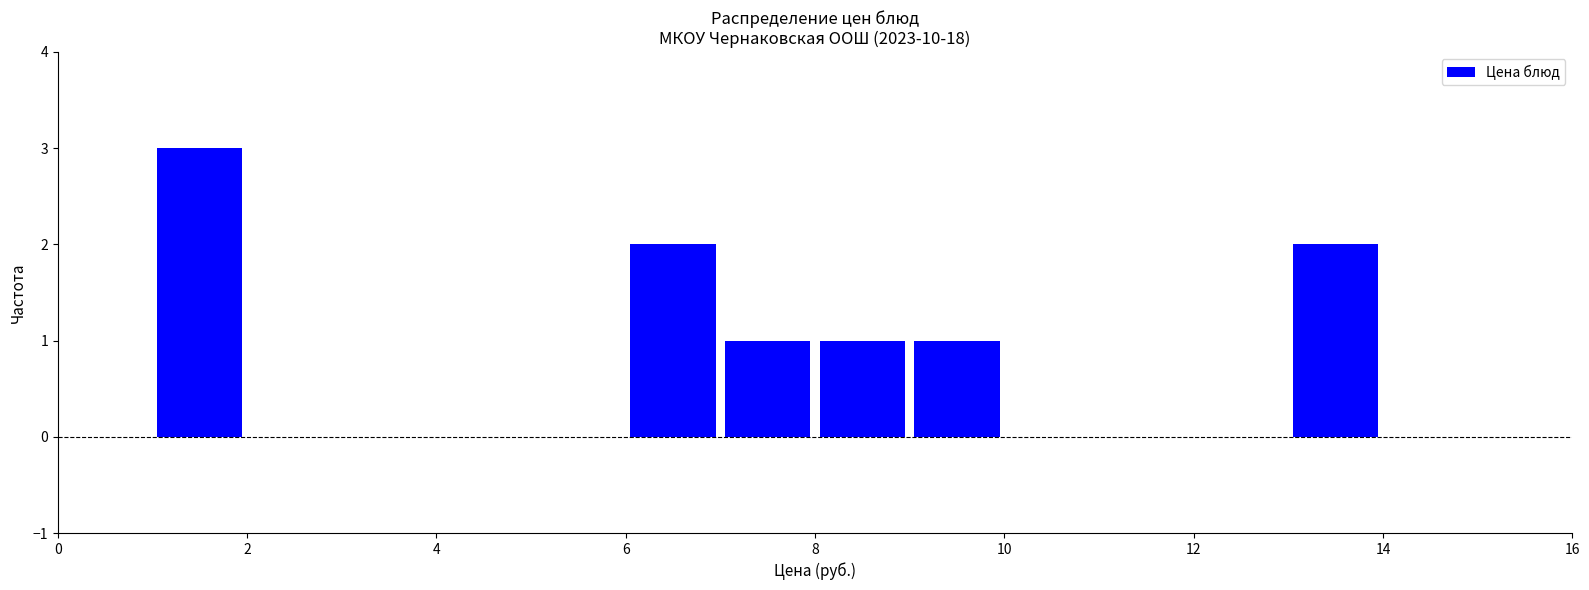

Reading left to right, list every bar in this chart as the range it spans on the x-axis followed by its height. The values are not printed on the chart, so give them approximately, as read against the axis.

0 to 1: 0
1 to 2: 3
2 to 3: 0
3 to 4: 0
4 to 5: 0
5 to 6: 0
6 to 7: 2
7 to 8: 1
8 to 9: 1
9 to 10: 1
10 to 11: 0
11 to 12: 0
12 to 13: 0
13 to 14: 2
14 to 15: 0